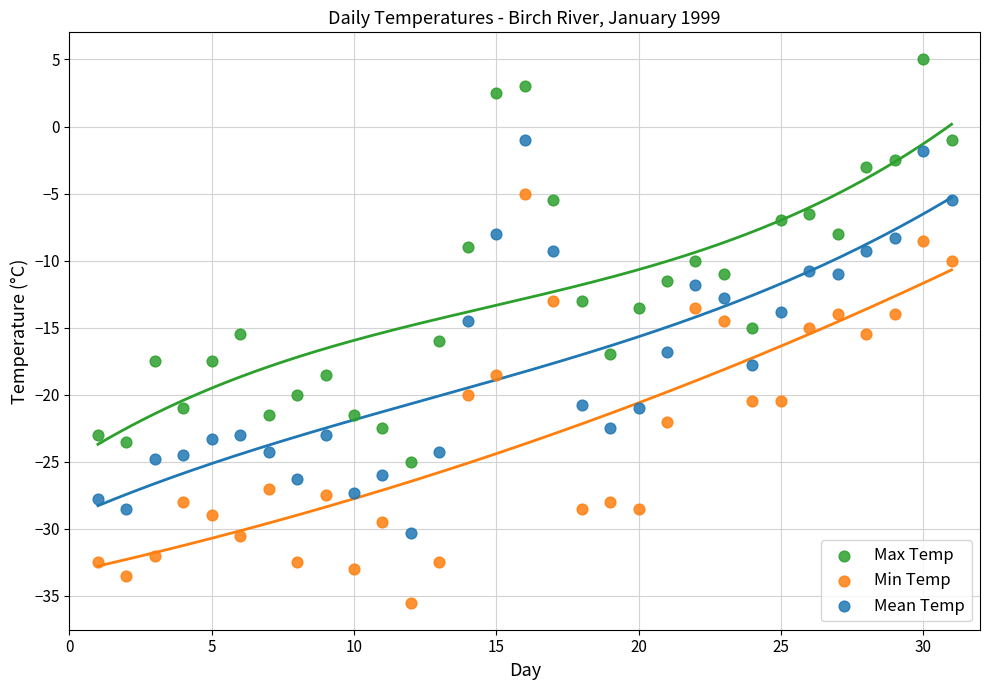

Which series reaches the minimum Y coordinate?

Min Temp